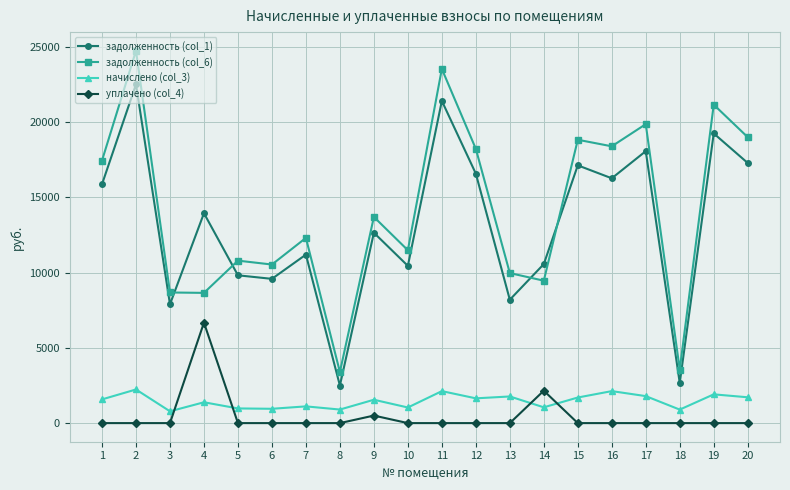

The value of задолженность (col_1) at 6 is 9586.3. True or false?

True